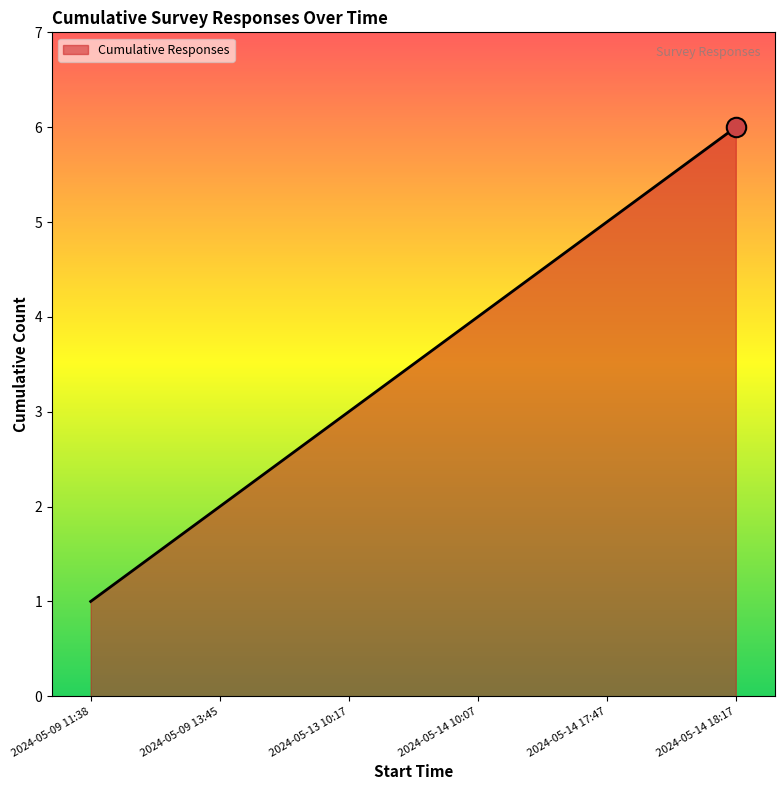

The value at 2024-05-09 11:38 is 2. True or false?

False